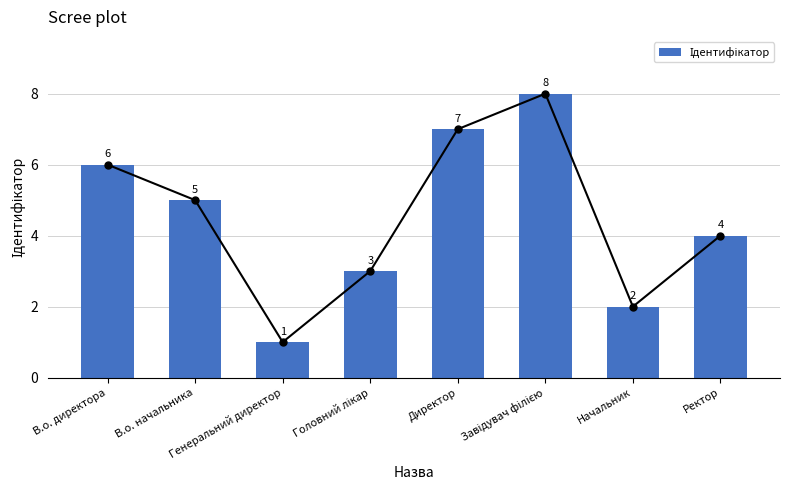

What is the difference between the maximum and minimum values?

7